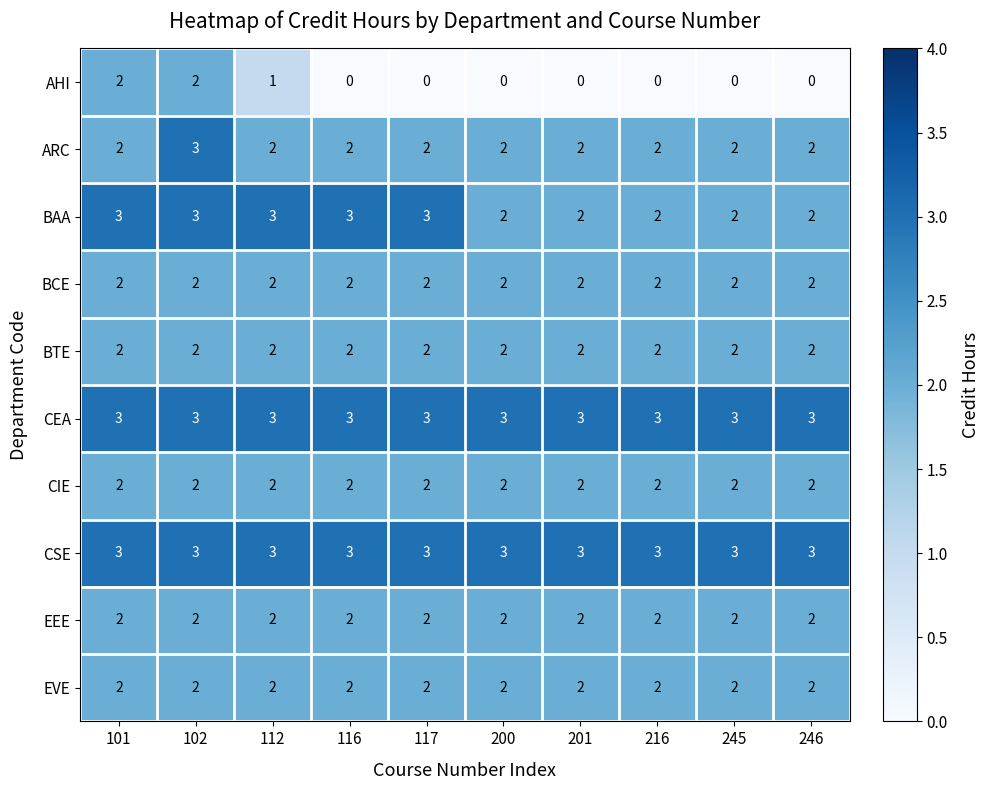

What is the sum of the BAA values at 201 and 246?

4